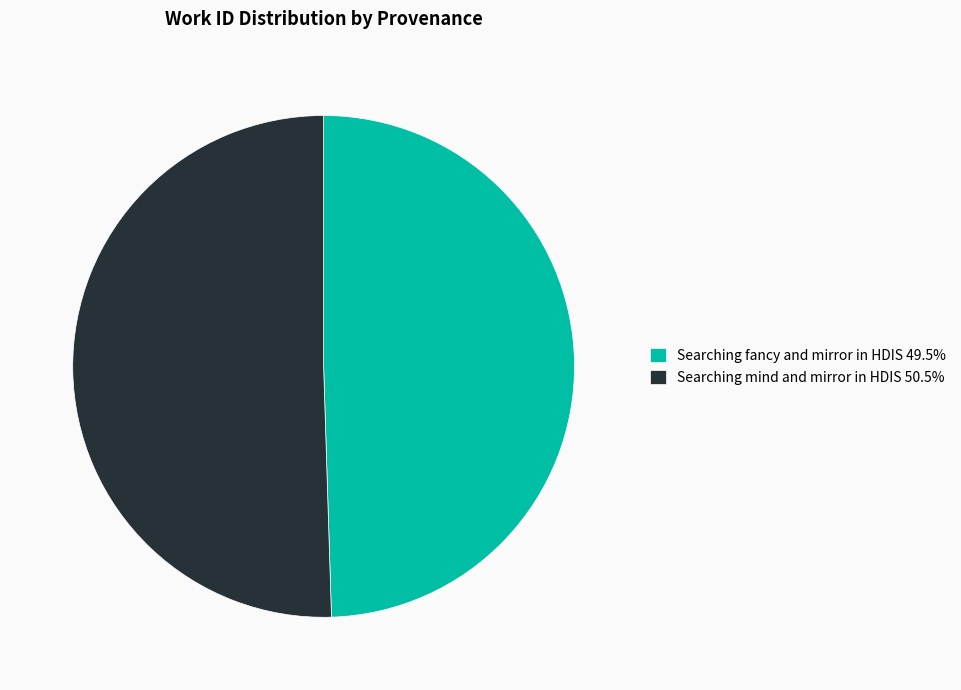

Combined, do Searching fancy and mirror in HDIS 49.5% and Searching mind and mirror in HDIS 50.5% account for over 50%?

Yes